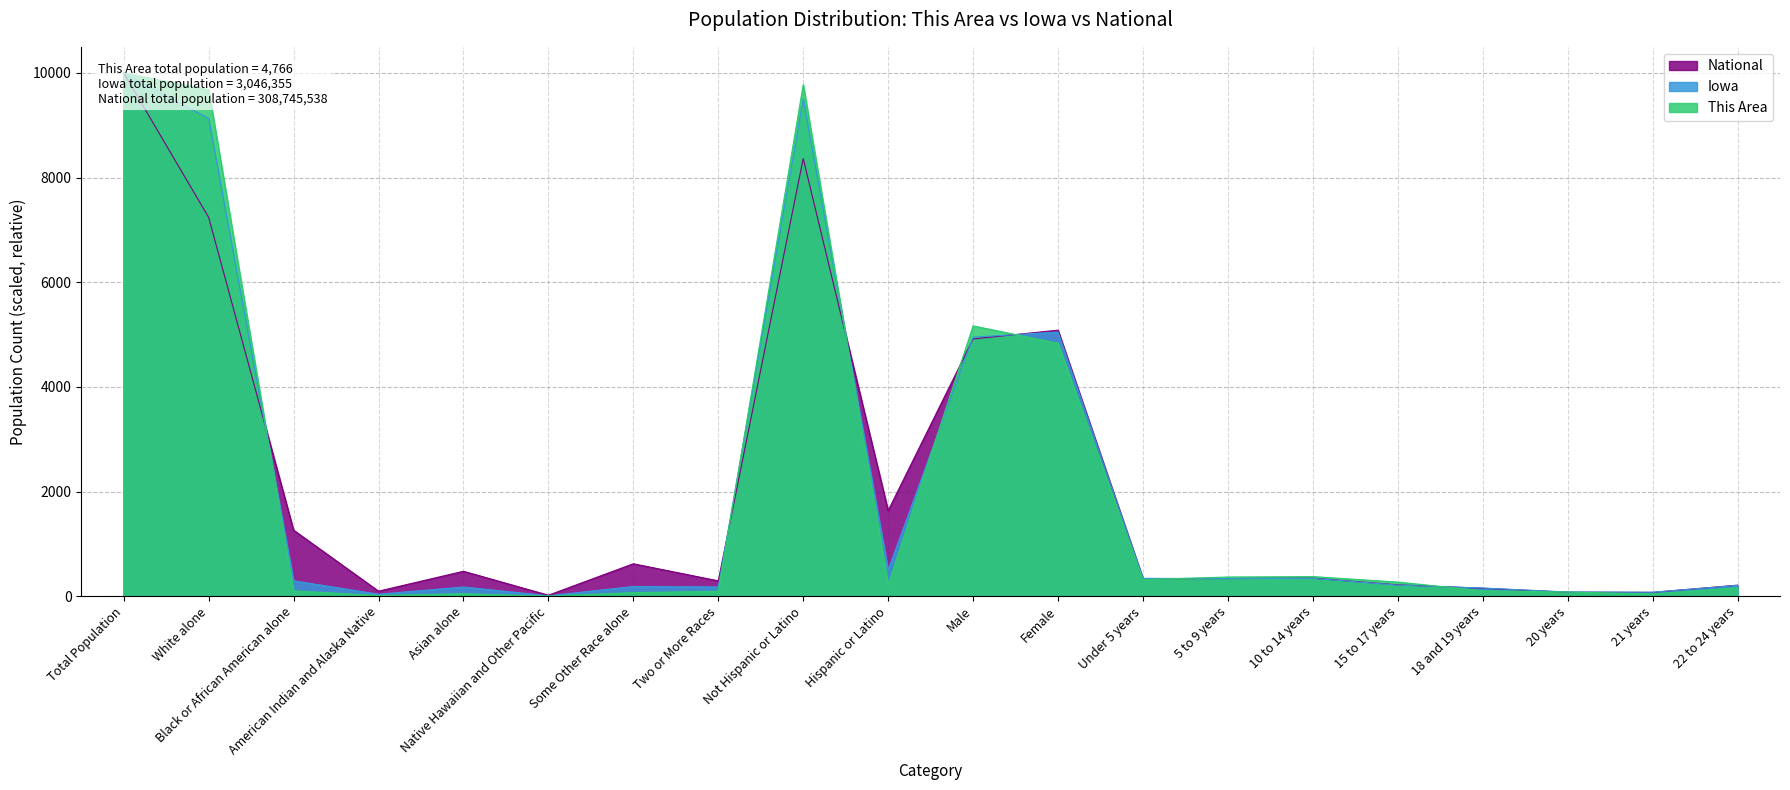

Which category has the lowest value in the This Area series?

Native Hawaiian and Other Pacific